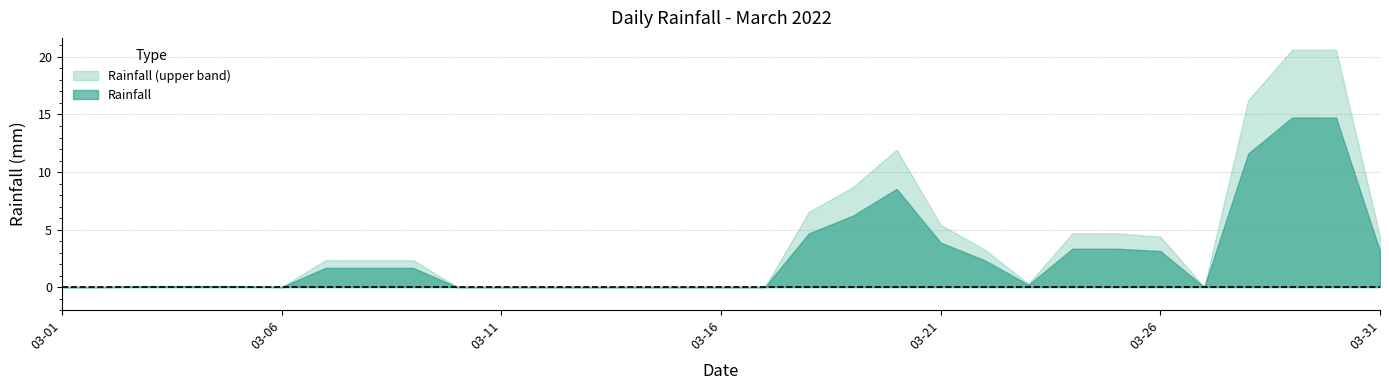

What is the maximum value shown in the chart?

20.6